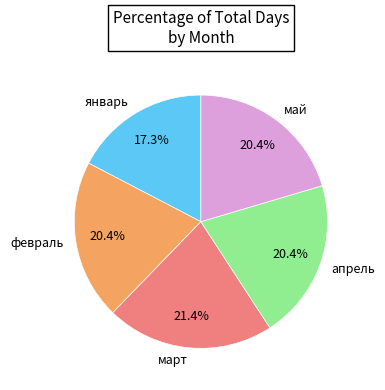

How many slices are in this pie chart?

5